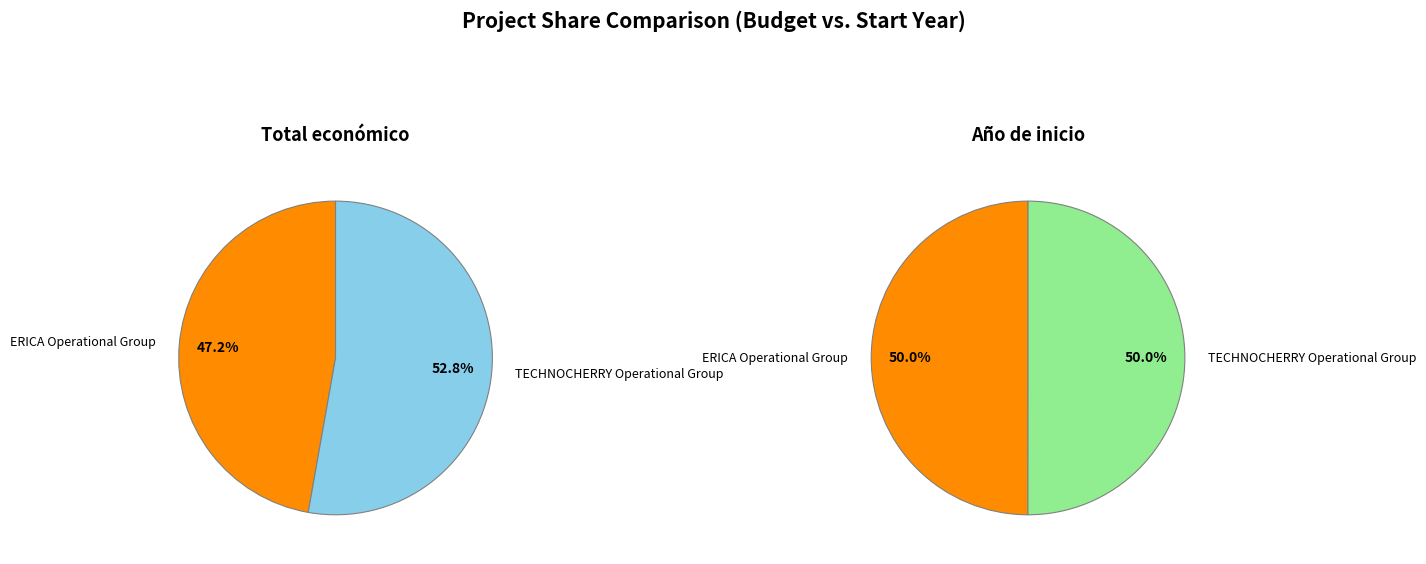

What is the change in value from ERICA Operational Group to TECHNOCHERRY Operational Group?

+15838